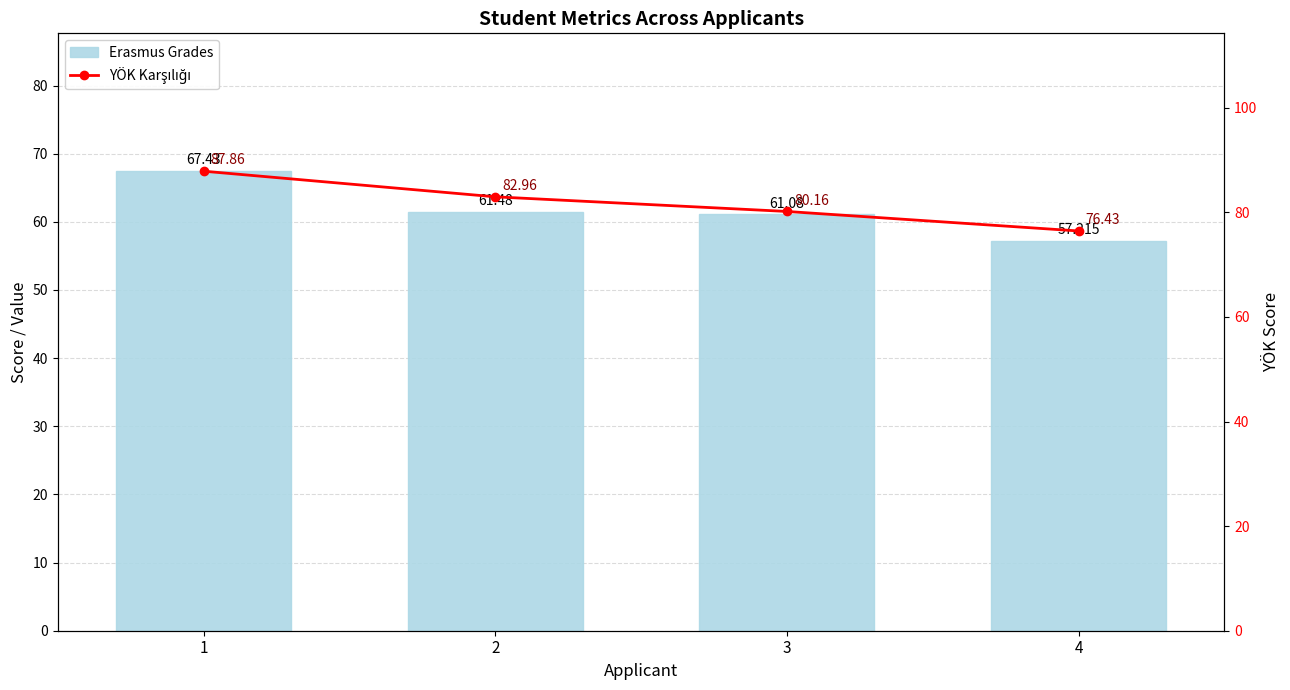

What is the sum of the Erasmus Grades values at 1 and 3?

128.5